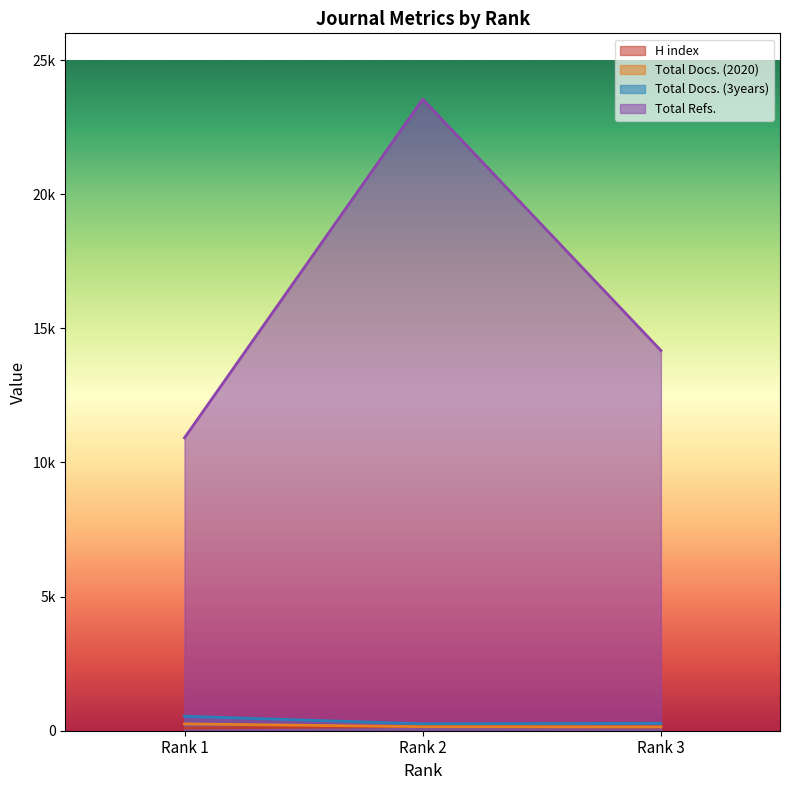

What is the minimum value shown in the chart?

97